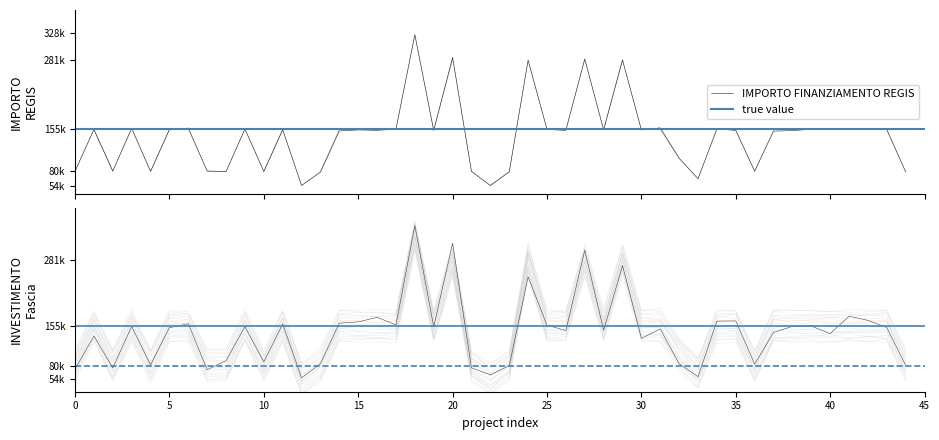

Which has a higher value, 3 or 13?

3